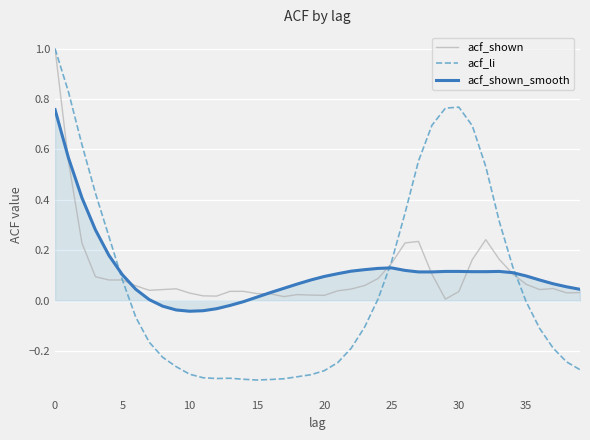

What is the greatest value displayed?

1.0